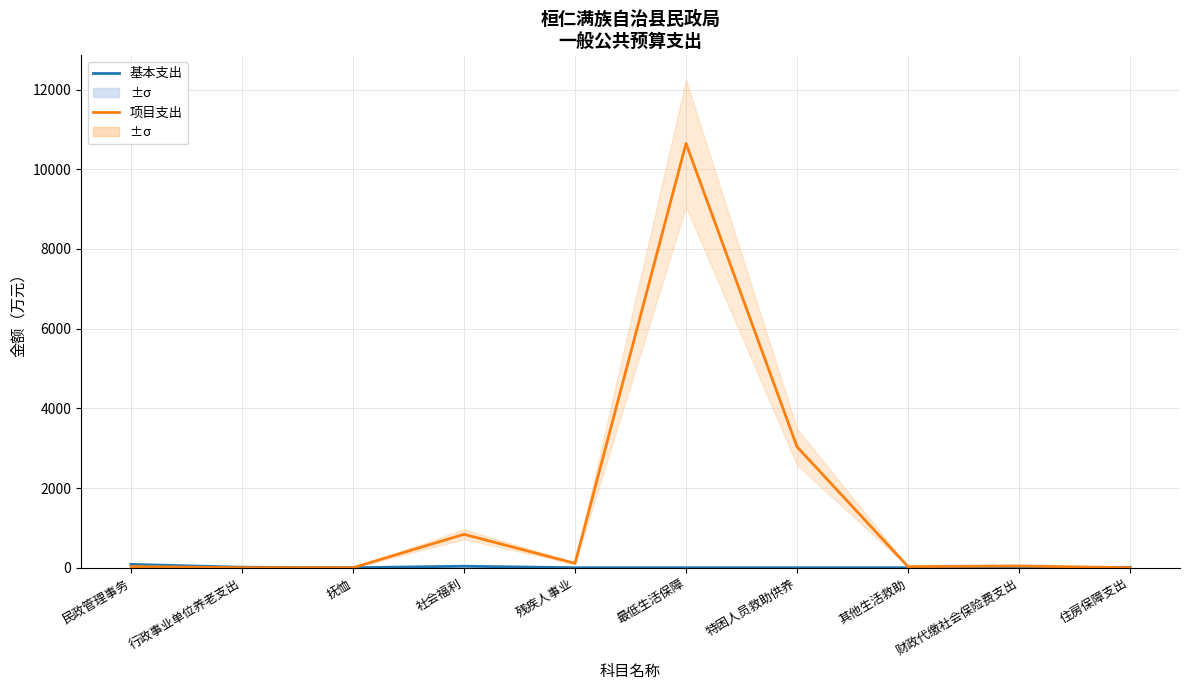

After their last crossing, which series has the higher values: 项目支出 or 基本支出?

基本支出